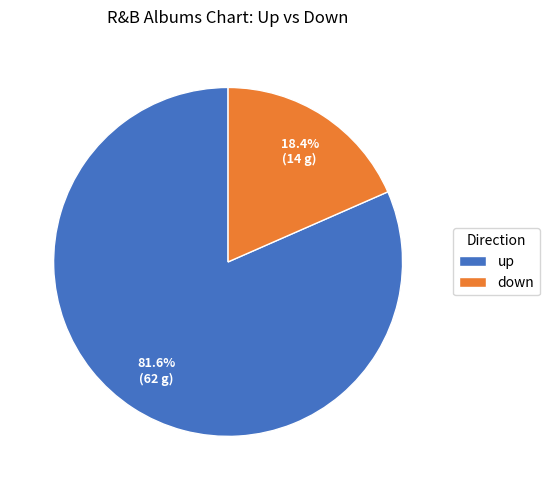

What percentage is the up slice, to the nearest percent?

82%